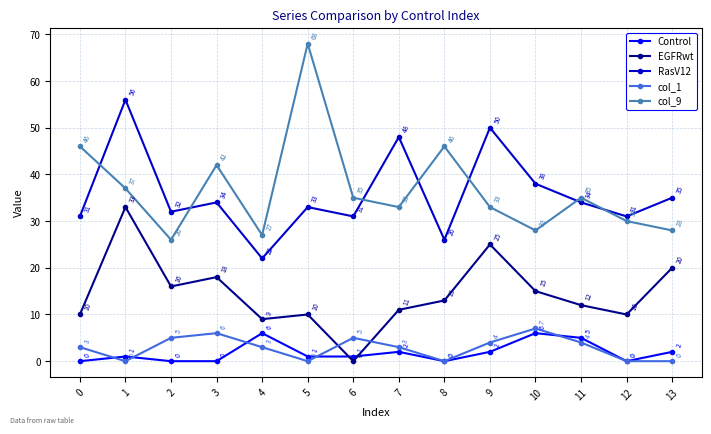

How many categories are shown in the chart?

14